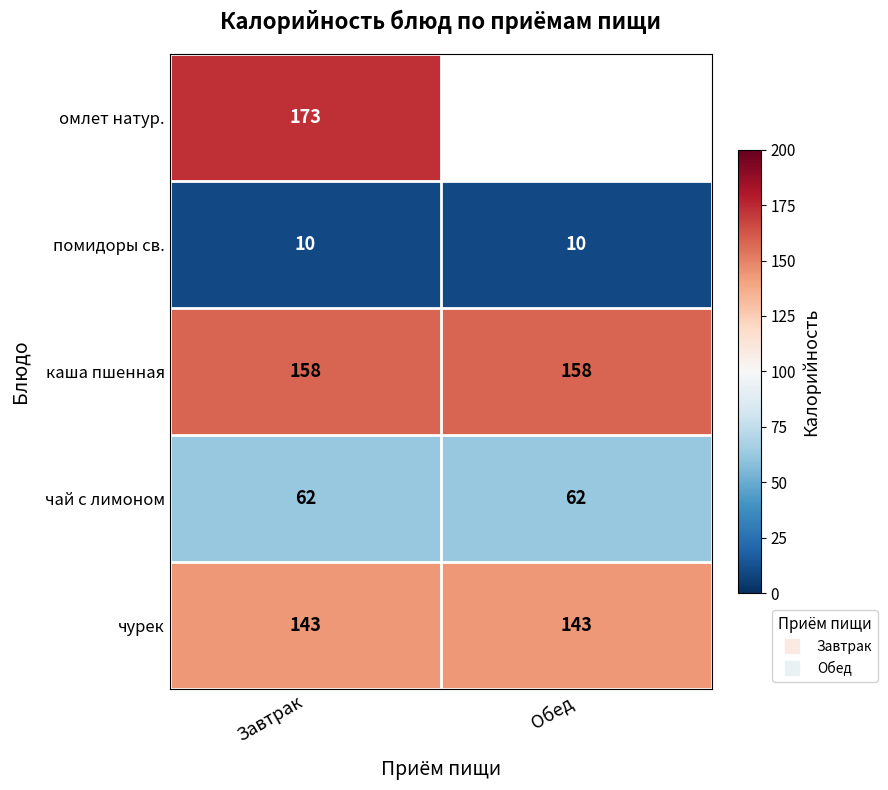

What is the sum of the помидоры св. values at Обед and Завтрак?

20.0